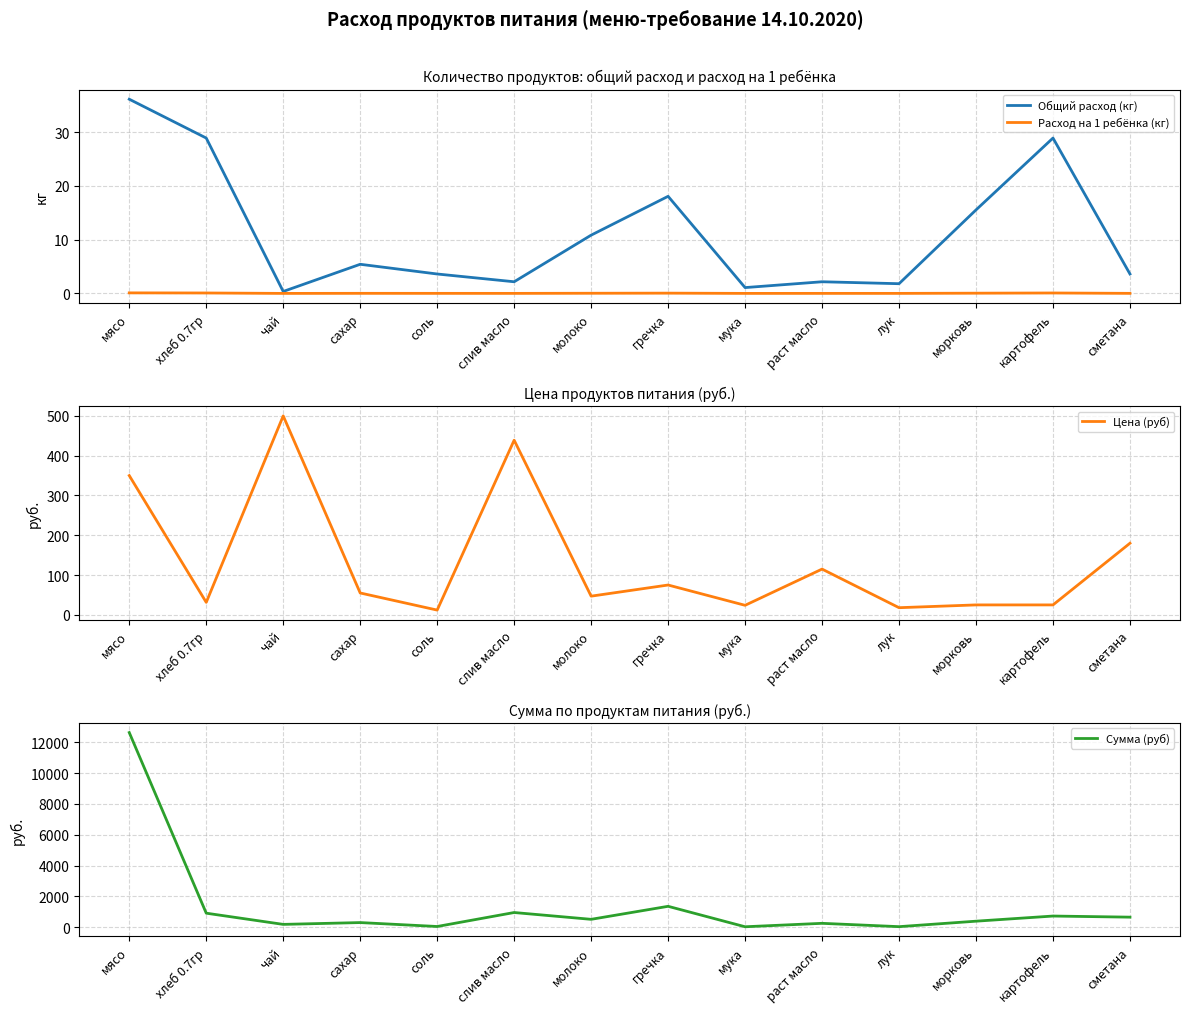

How many lines are shown in the chart?

4